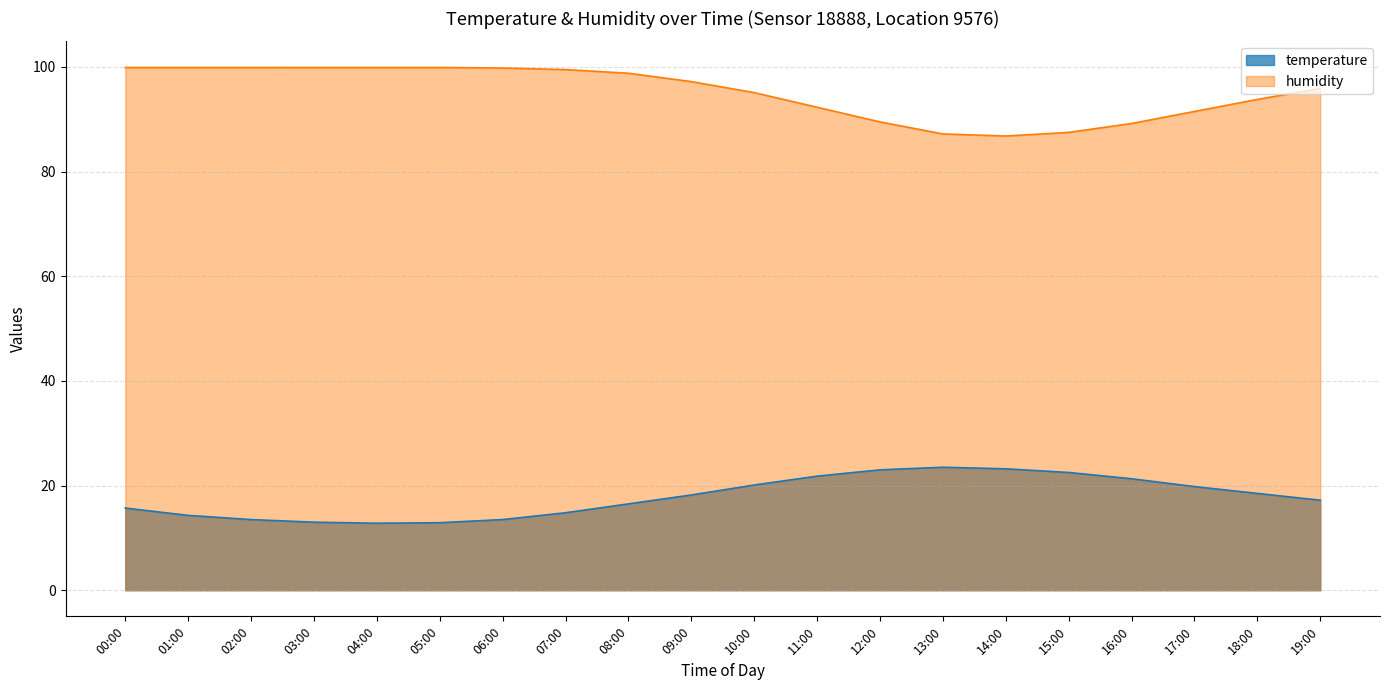

What is the difference between the maximum and minimum values in the temperature series?

10.7